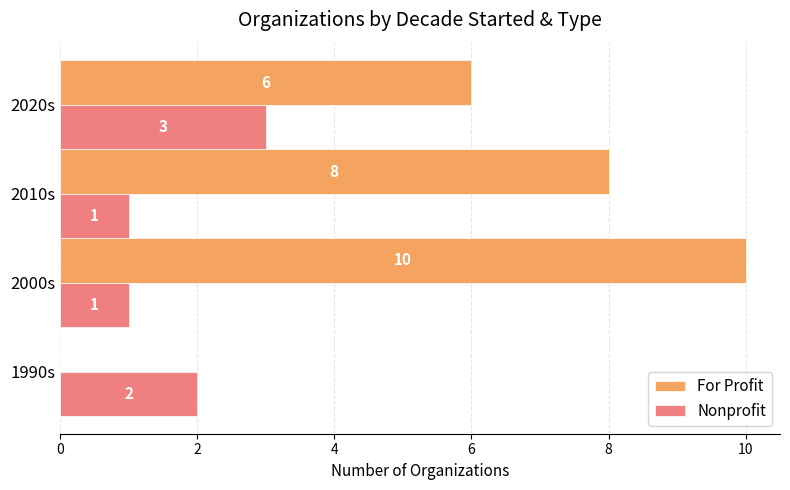

What are all the series names shown in the legend?

For Profit, Nonprofit